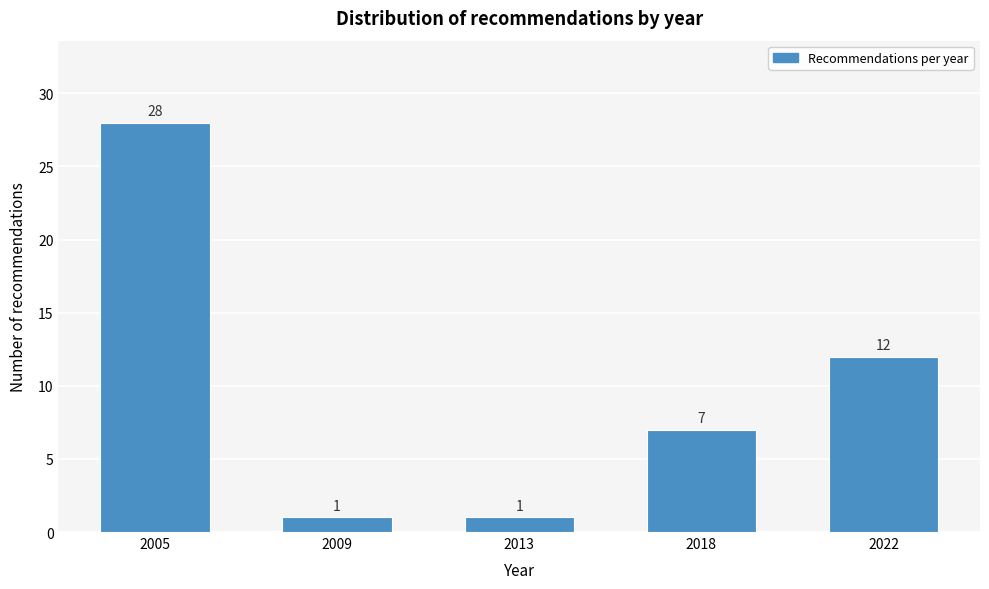

Reading right to left, transcribe all the data shown in this chart.

12	7	1	1	28